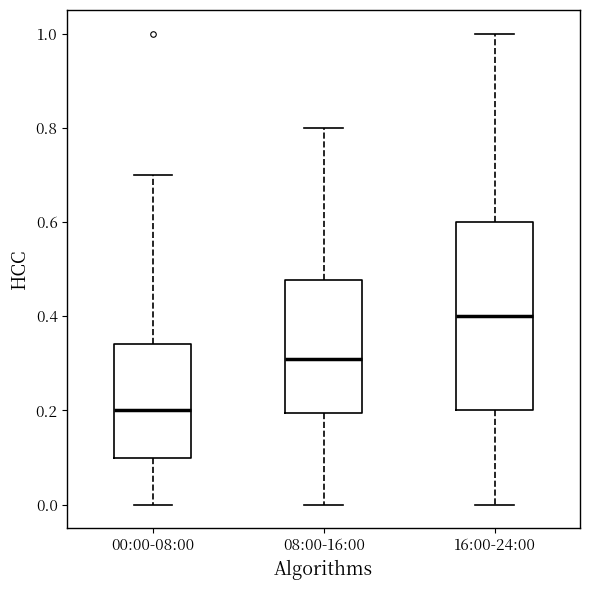

Reading left to right, transcribe this box plot: for each box, give where its median line is, the range the box spans, and where its two whiskers end, as read against the y-axis. The values are not printed on the chart, so give them approximately, as read against the axis.

00:00-08:00: median 0.20, box 0.10 to 0.34, whiskers 0.00 to 0.70
08:00-16:00: median 0.32, box 0.20 to 0.48, whiskers 0.00 to 0.80
16:00-24:00: median 0.40, box 0.20 to 0.60, whiskers 0.00 to 1.00